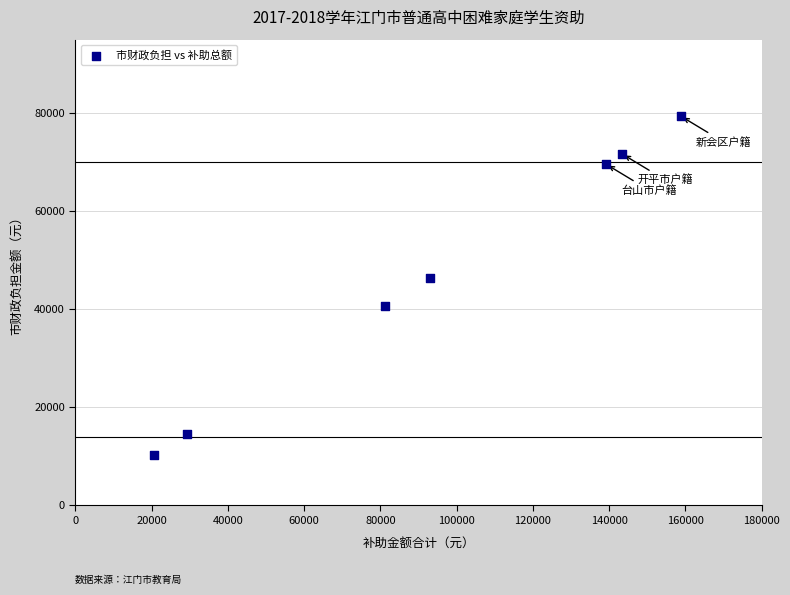

What Y value in the scatter plot is closest to 44850?

46450